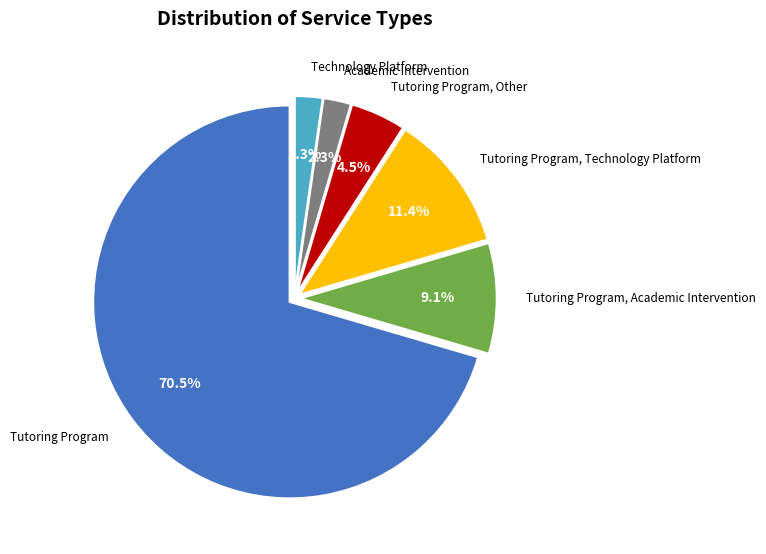

Does any single category account for the majority?

Yes